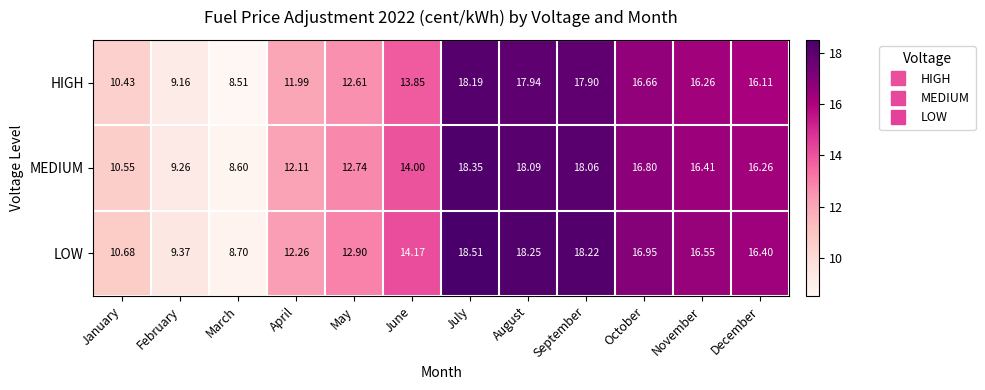

At how many categories does at least one series exceed 17?

3